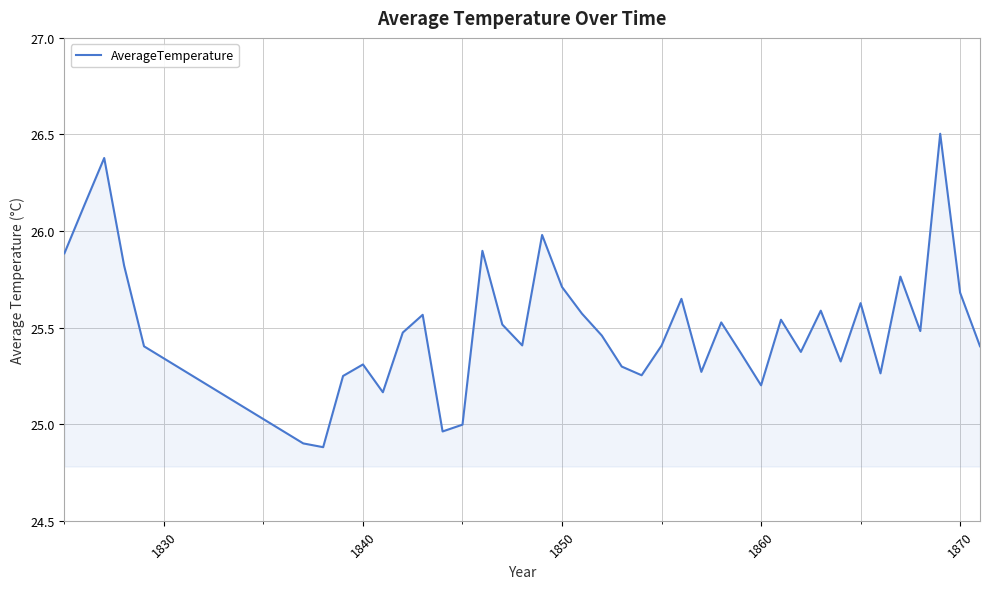

What is the difference between the maximum and minimum values?

1.6